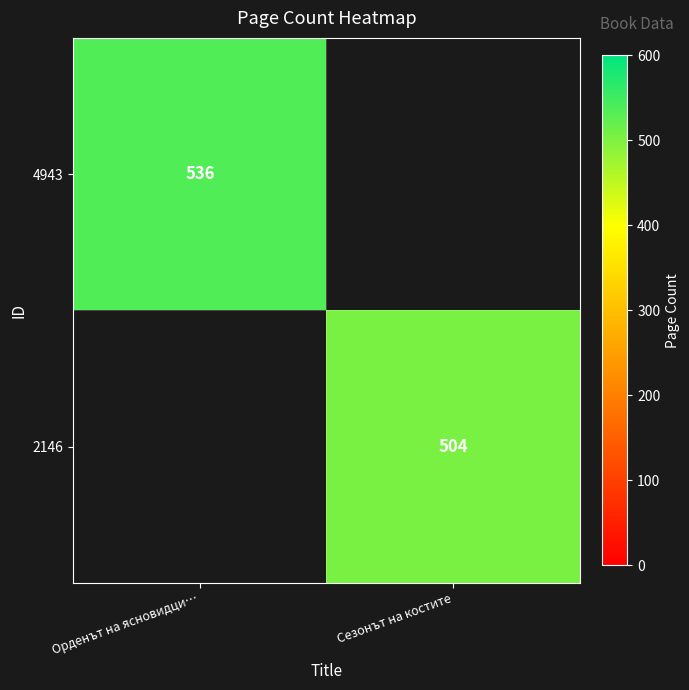

Is it true that 4943 equals 727 at Орденът на ясновидци…?

False